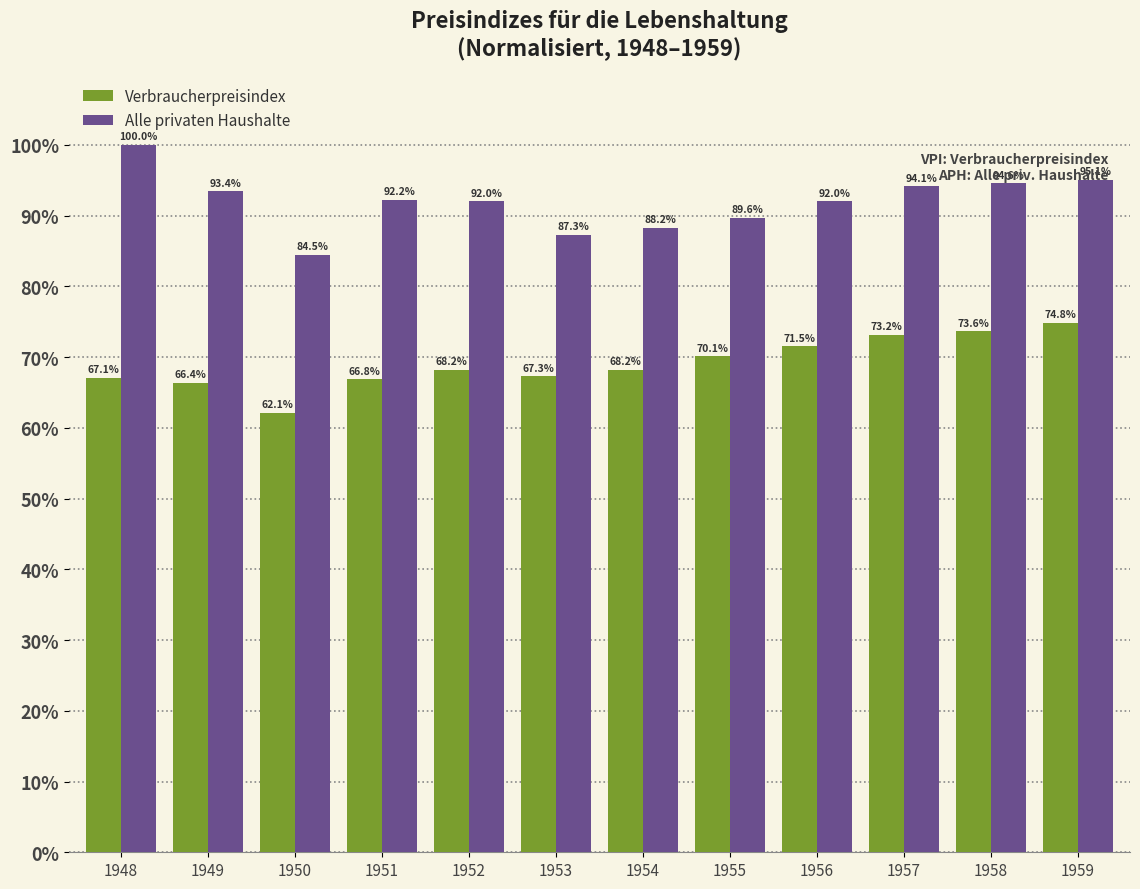

Is the value of Alle privaten Haushalte at 1953 greater than the value of Verbraucherpreisindex at 1948?

Yes